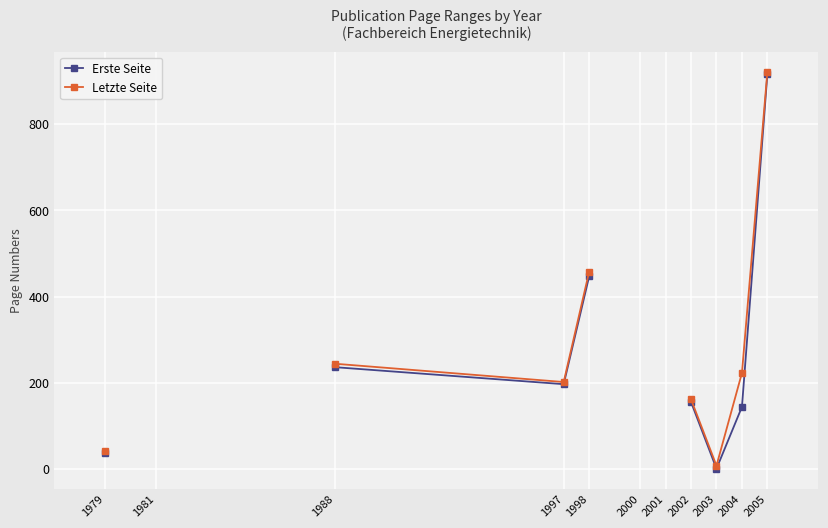

At how many categories does at least one series exceed 655?

1